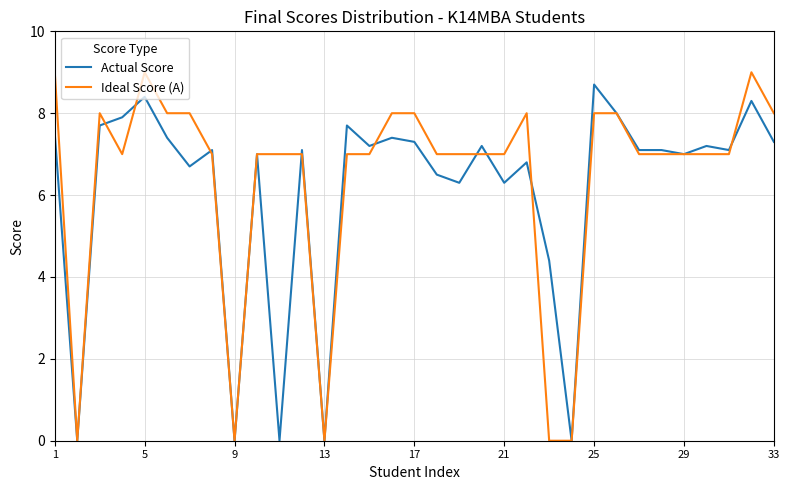

Count the number of data series in this chart.

2